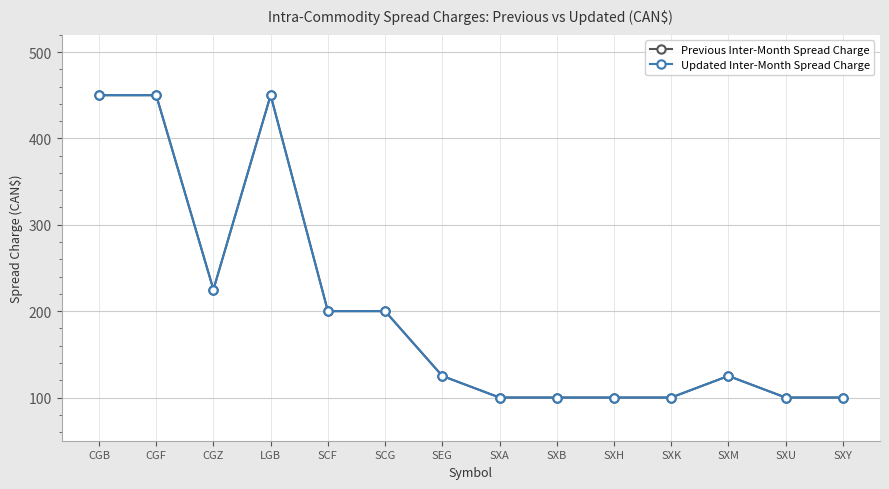

Where is Previous Inter-Month Spread Charge nearest to the value 275?

CGZ